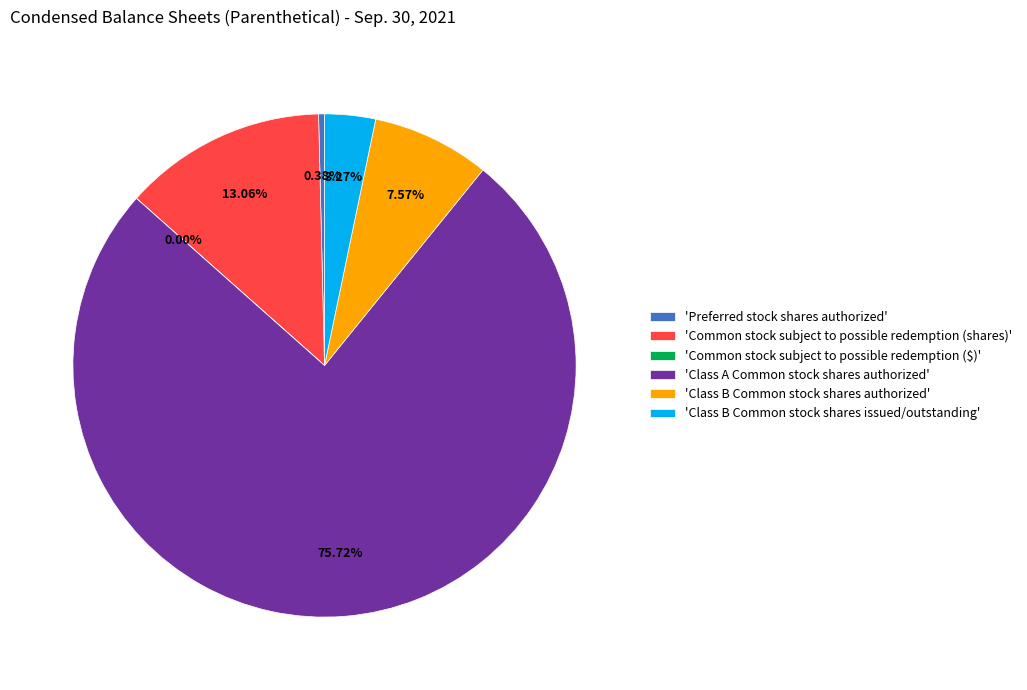

Between 'Class B Common stock shares issued/outstanding' and 'Class A Common stock shares authorized', which is larger?

'Class A Common stock shares authorized'